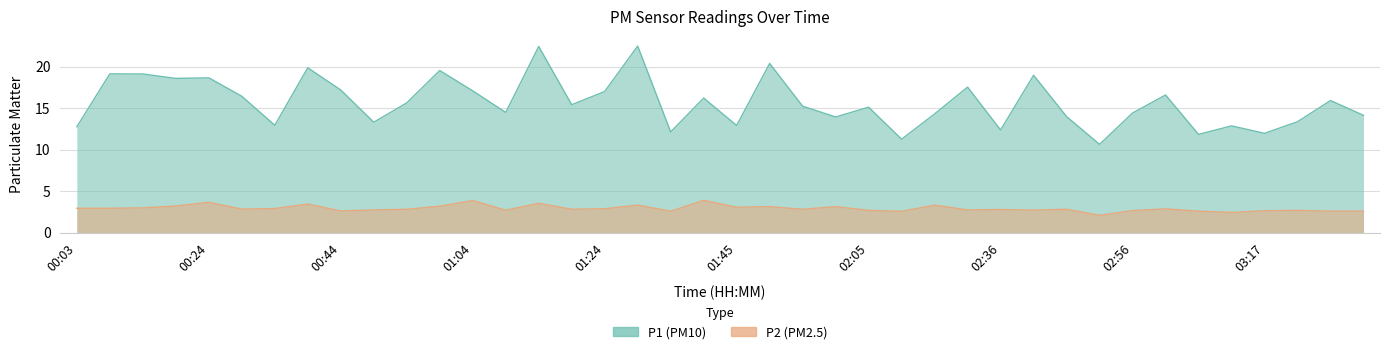

What is the total value across all series at 01:55?

18.1